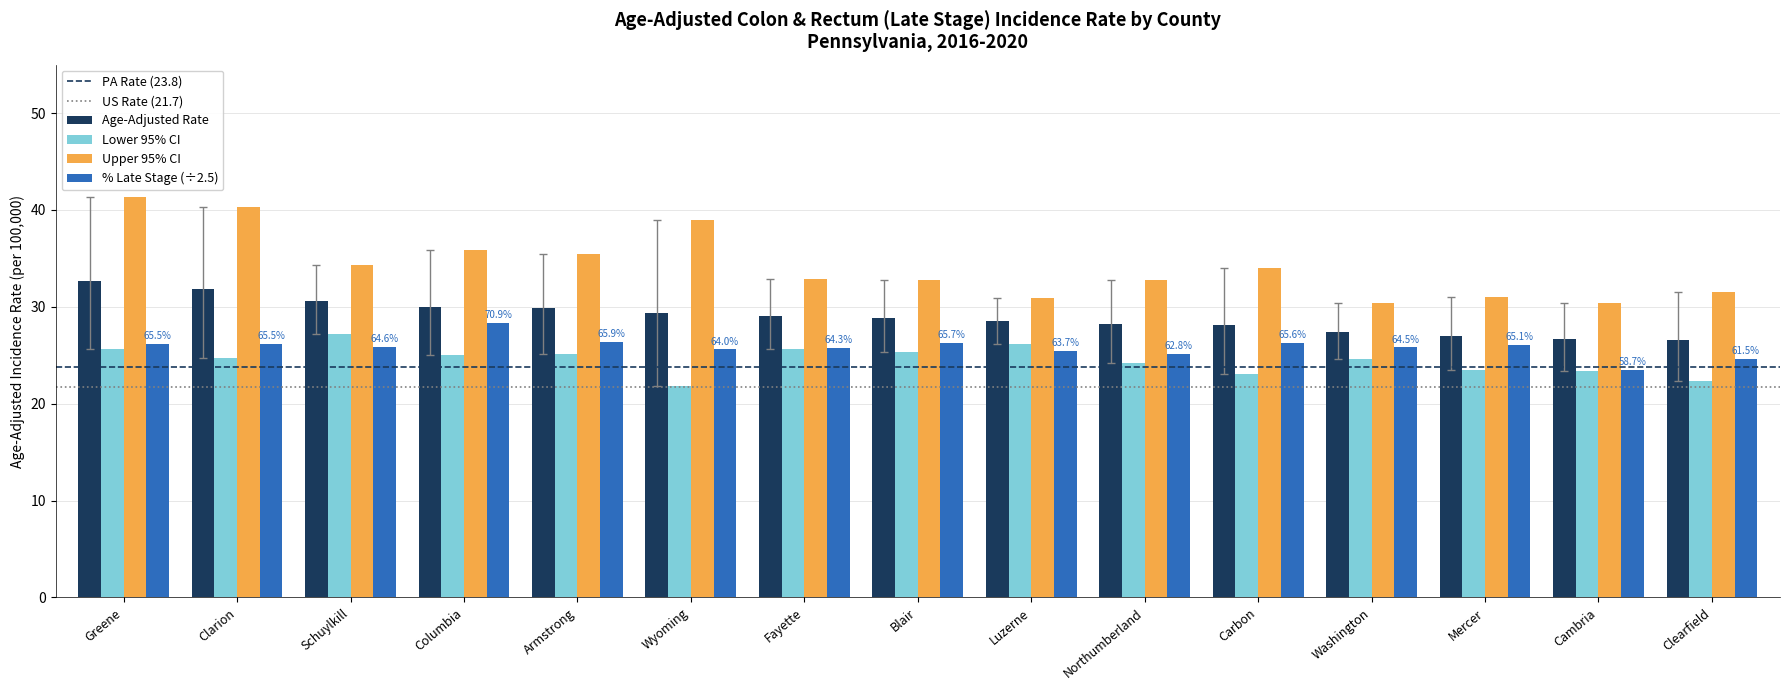

True or false: Lower 95% CI has a value of 16.9 at Washington.

False